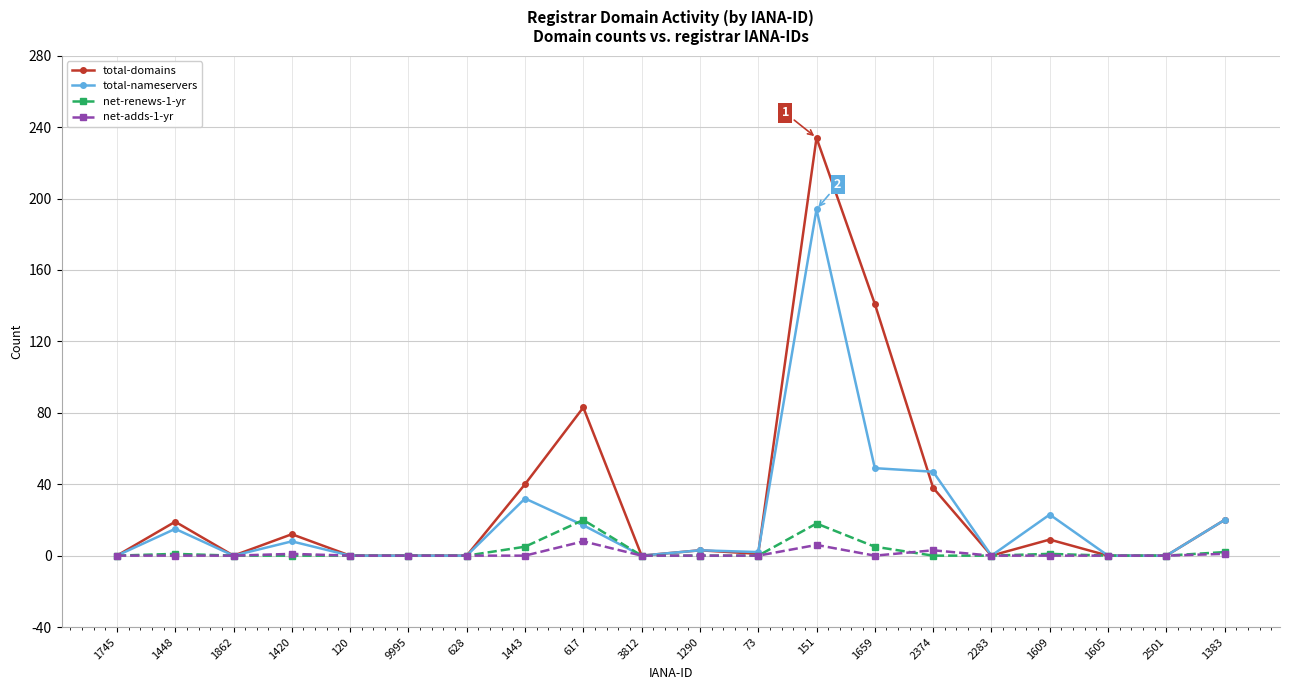

What is the difference between the maximum and second lowest values in the total-nameservers series?

194